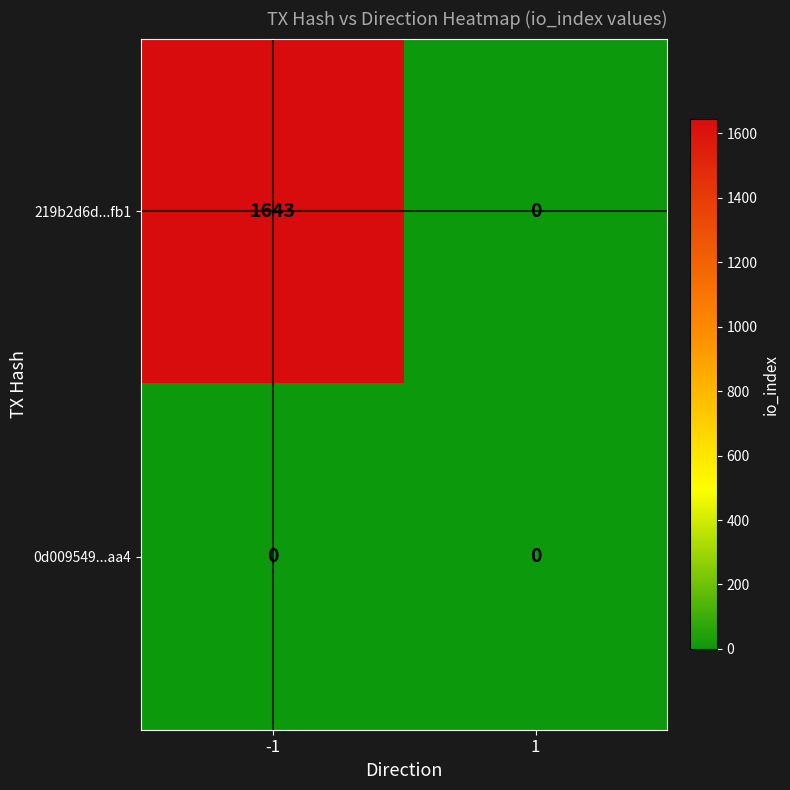

Which series changed the most between -1 and 1?

219b2d6d...fb1